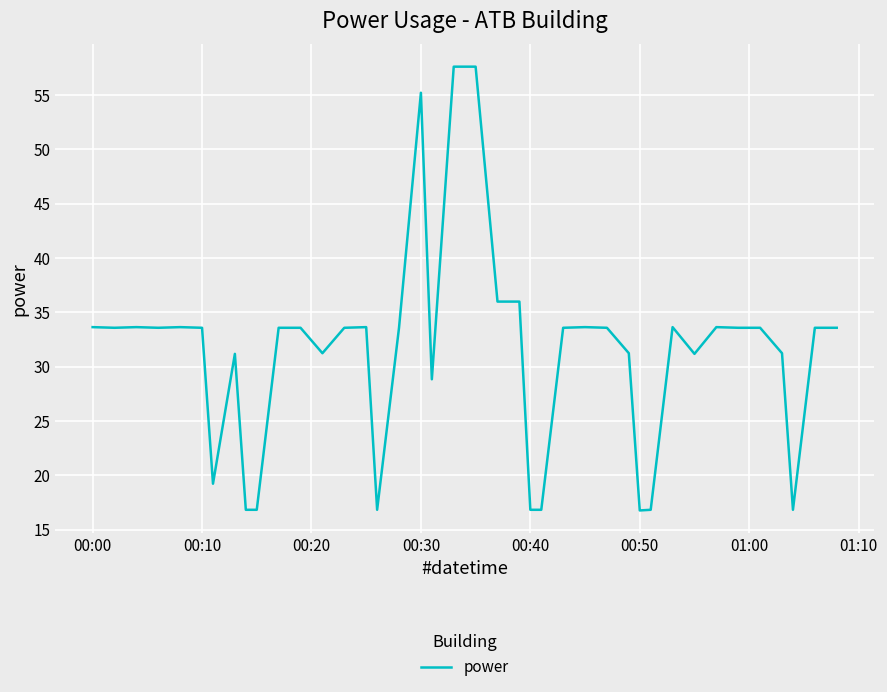

What is the minimum value shown in the chart?

16.8